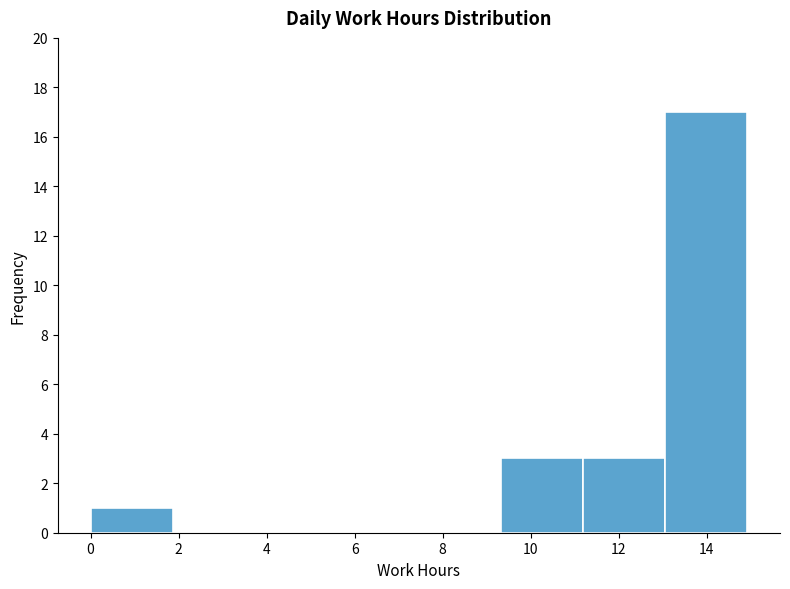

Which range on the x-axis has the tallest bar?

13.0 to 15.0